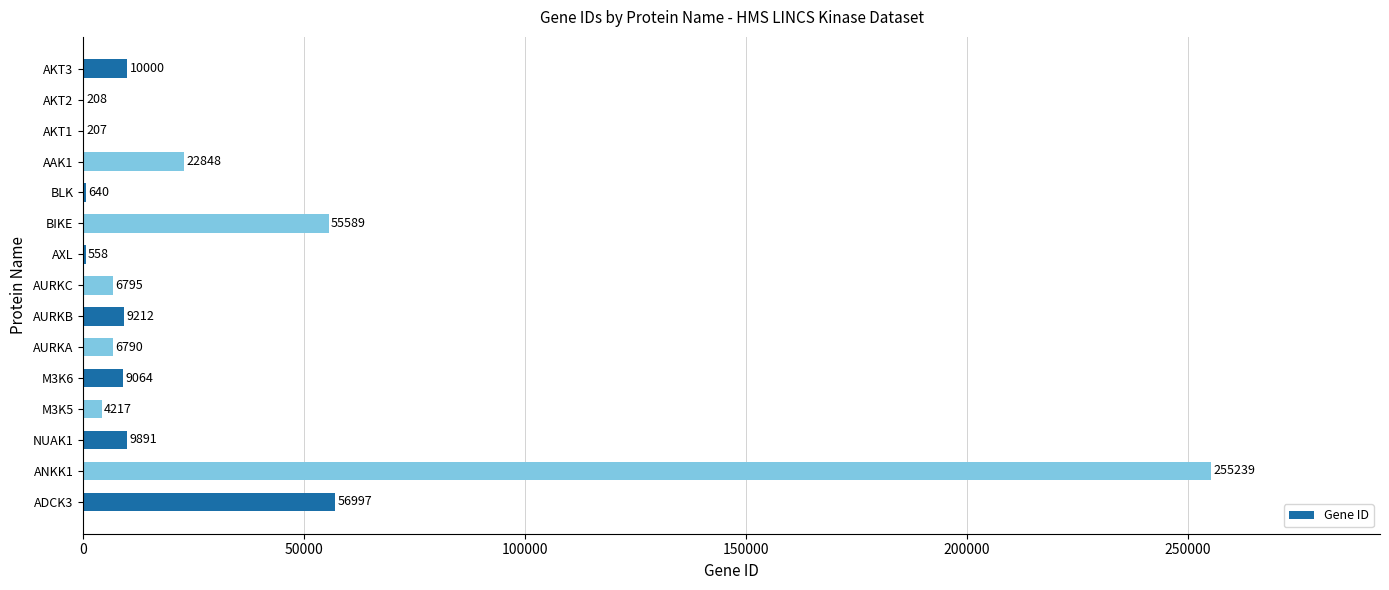

What is the change in value from AURKA to BLK?

-6150